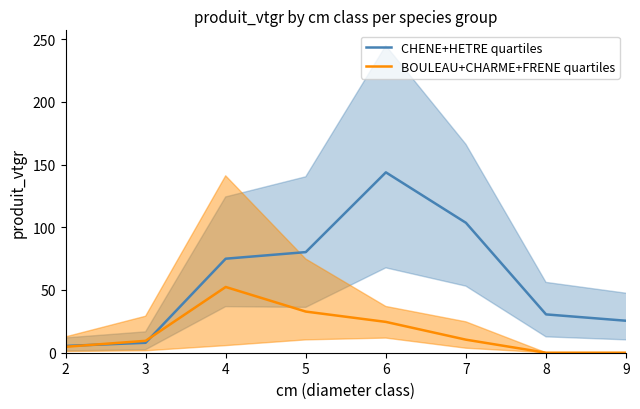

Which series changed the most between 2 and 6?

CHENE+HETRE quartiles